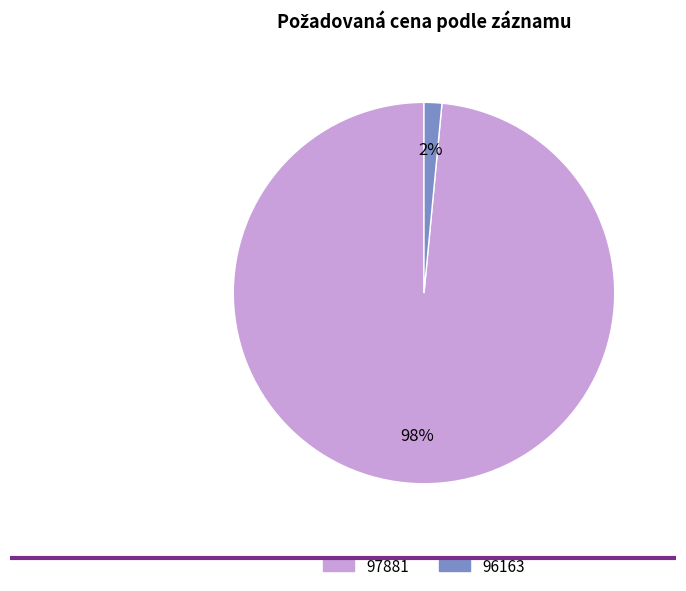

How many slices are in this pie chart?

2